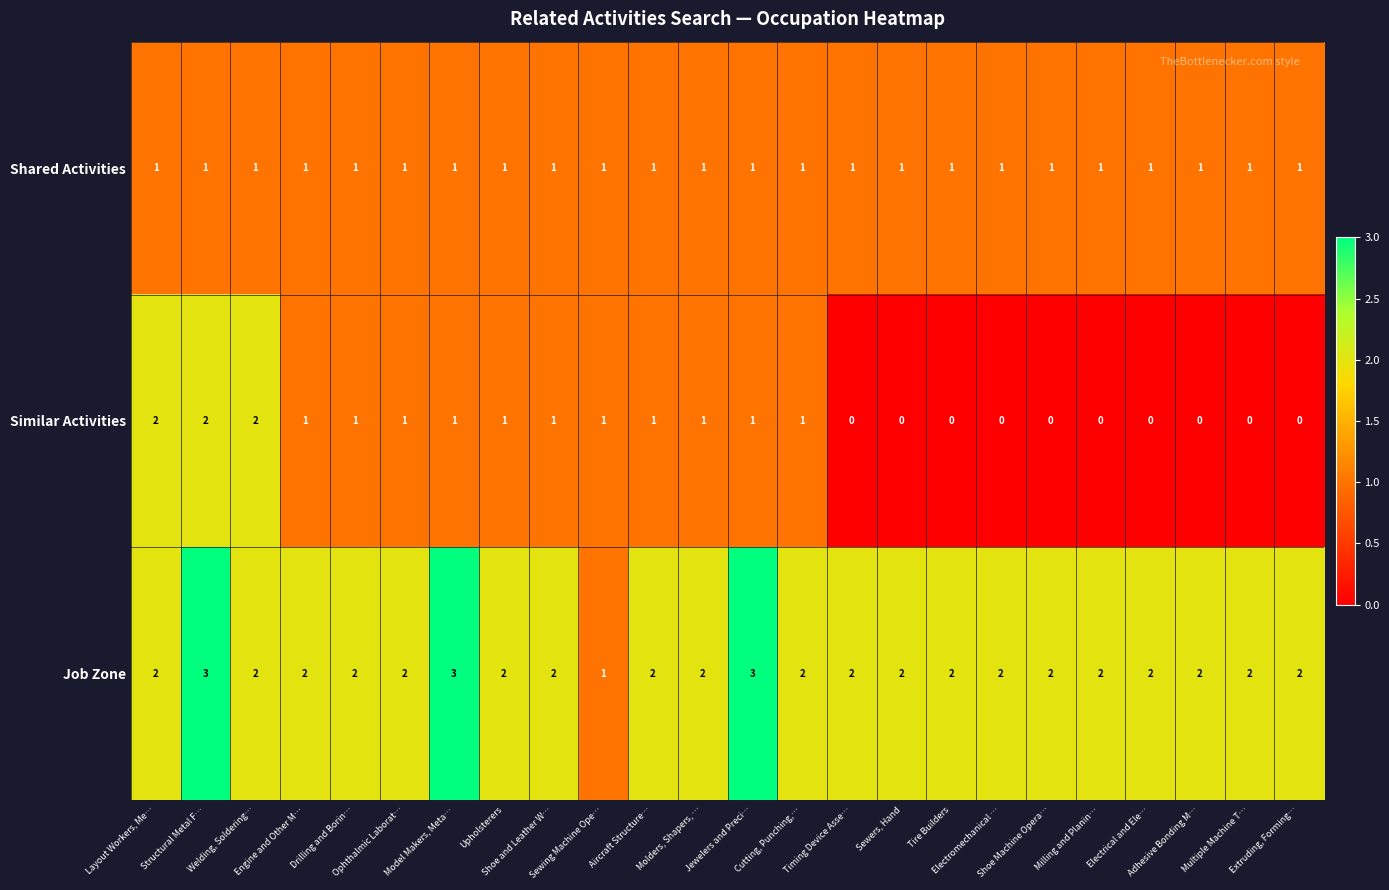

How many data points does each series have?

24